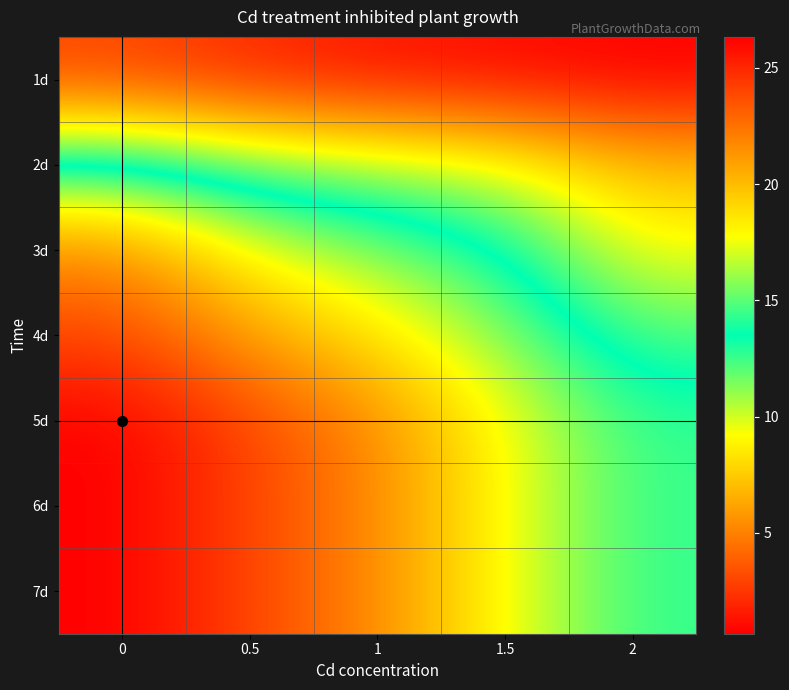

Reading right to left, list all the values displayed in this chart.

1d: 2=0.7	1.5=1.0	1=1.3	0.5=2.0	0=3.0
2d: 2=7.0	1.5=9.7	1=10.7	0.5=11.7	0=14.0
3d: 2=9.3	1.5=13.7	1=15.7	0.5=17.7	0=21.7
4d: 2=12.3	1.5=15.7	1=18.7	0.5=21.0	0=24.0
5d: 2=14.3	1.5=17.7	1=21.7	0.5=24.0	0=26.3
6d: 2=14.3	1.5=17.7	1=21.7	0.5=24.0	0=26.3
7d: 2=14.3	1.5=17.7	1=21.7	0.5=24.0	0=26.3